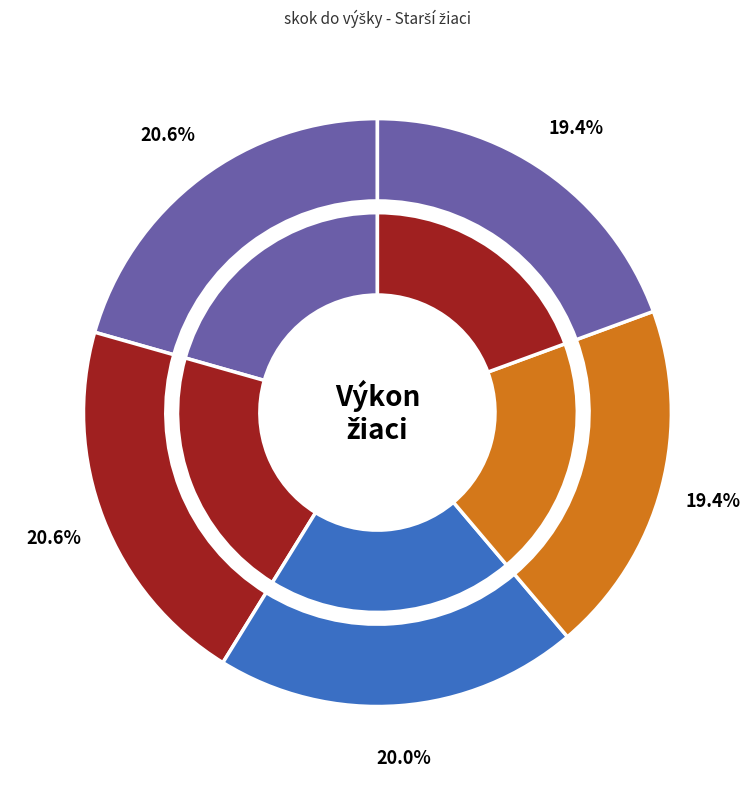

True or false: Kalakay Daniel accounts for 19% of the total.

True